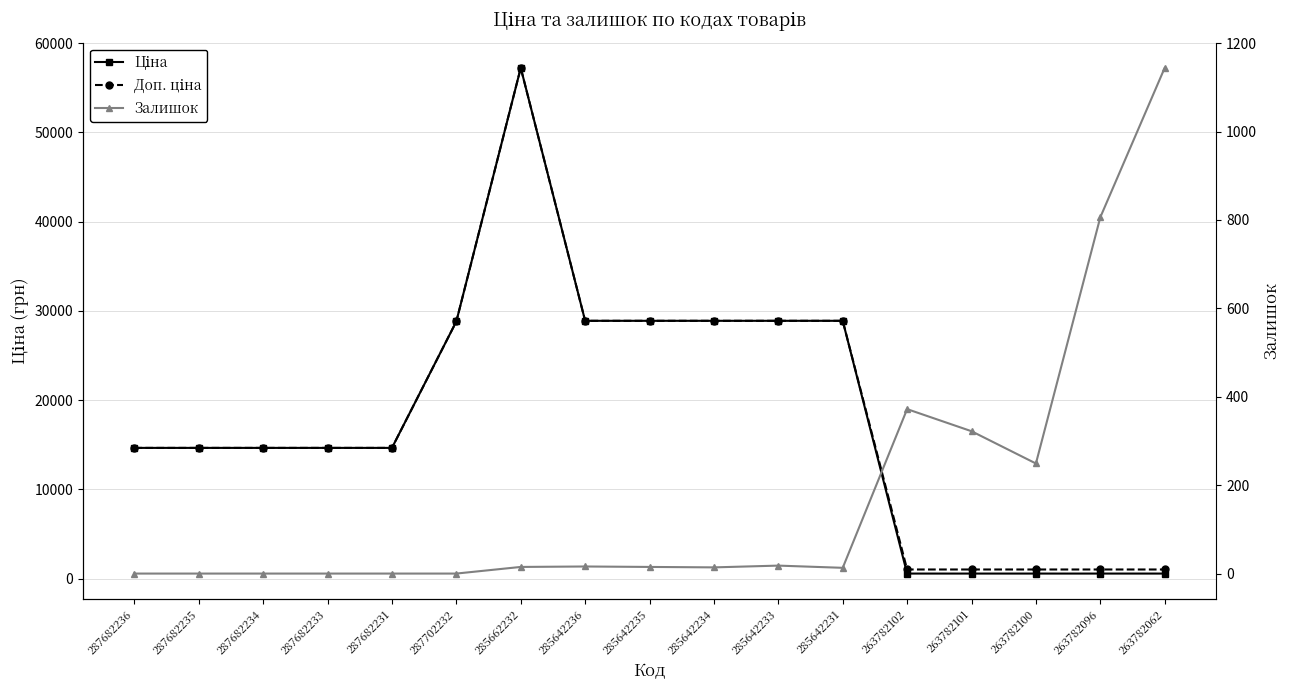

Reading left to right, transcribe all the data shown in this chart.

Ціна: 287682236=14649.6	287682235=14649.6	287682234=14649.6	287682233=14649.6	287682231=14649.6	287702232=28821.8	285662232=57235.5	285642236=28890.3	285642235=28890.3	285642234=28890.3	285642233=28890.3	285642231=28890.3	263782102=567.7	263782101=567.7	263782100=567.7	263782096=567.7	263782062=567.7
Доп. ціна: 287682236=14649.6	287682235=14649.6	287682234=14649.6	287682233=14649.6	287682231=14649.6	287702232=28821.8	285662232=57235.5	285642236=28890.3	285642235=28890.3	285642234=28890.3	285642233=28890.3	285642231=28890.3	263782102=1024.5	263782101=1024.5	263782100=1024.5	263782096=1024.5	263782062=1024.5
Залишок: 287682236=0.0	287682235=0.0	287682234=0.0	287682233=0.0	287682231=0.0	287702232=0.0	285662232=15.0	285642236=16.0	285642235=15.0	285642234=14.0	285642233=18.0	285642231=13.0	263782102=372.0	263782101=322.0	263782100=249.0	263782096=806.0	263782062=1144.0